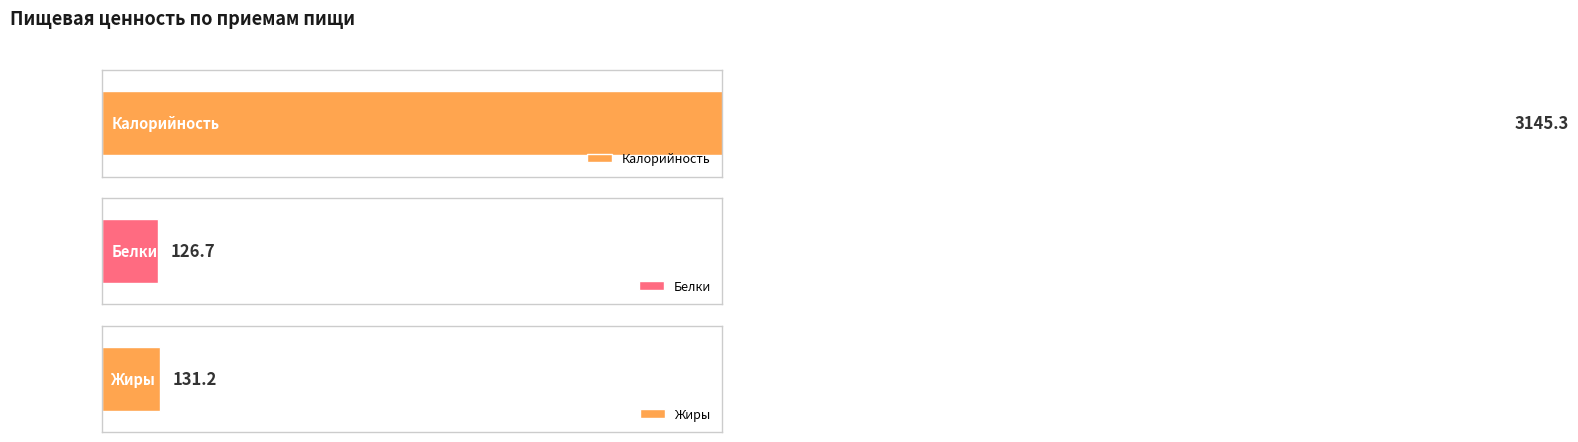

How many distinct data groups are displayed?

3